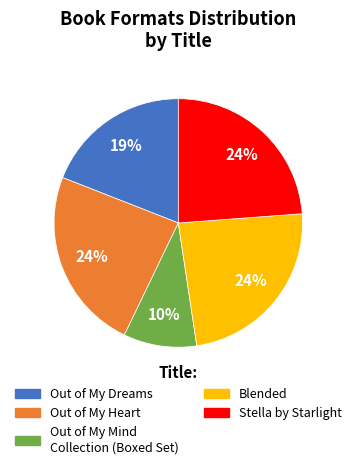

Which slice is the smallest?

Out of My Mind Collection (Boxed Set)